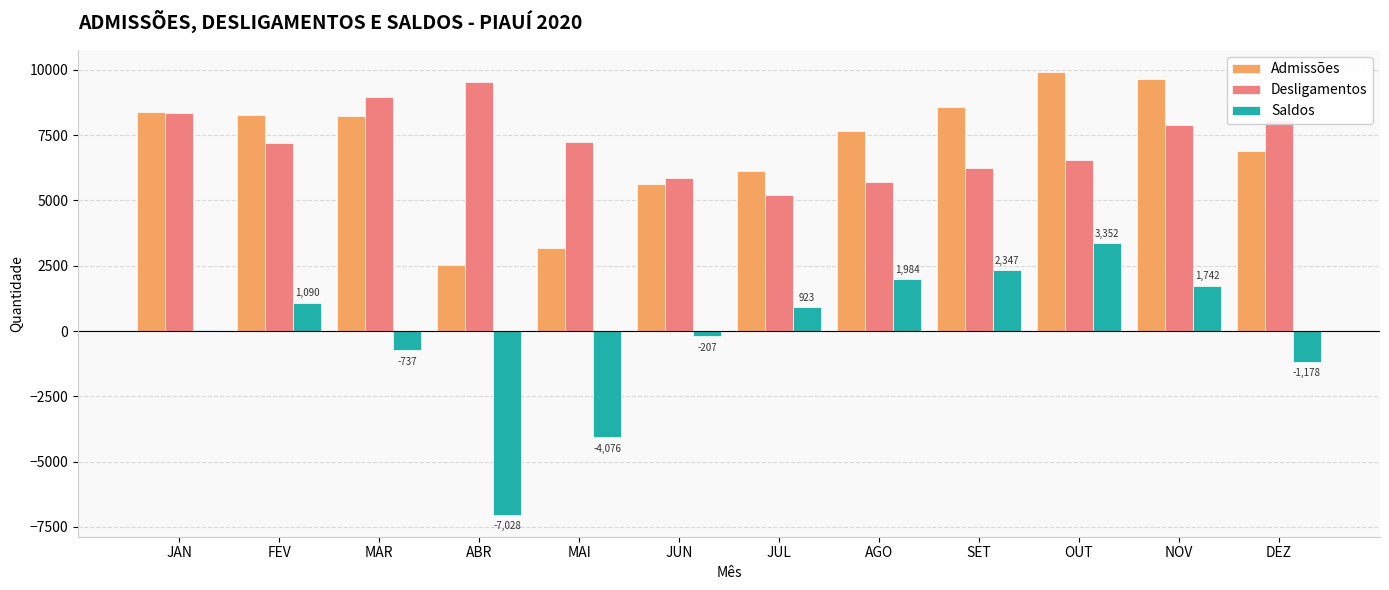

What is the total value across all series at DEZ?

13794